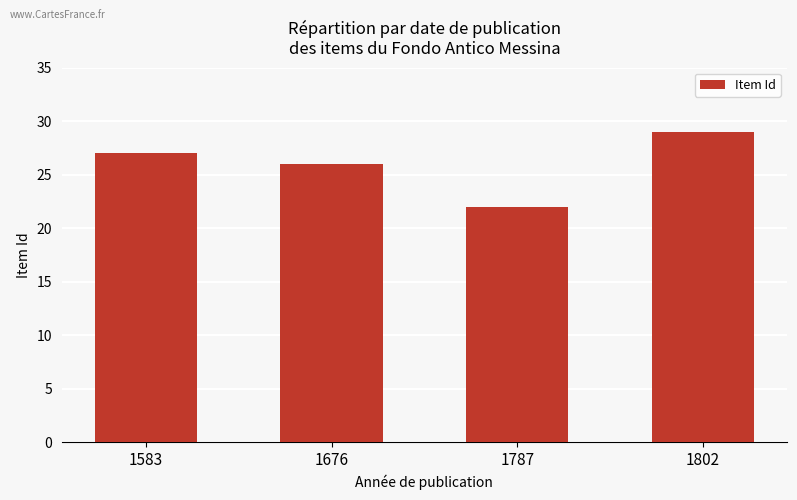

What is the maximum value shown in the chart?

29